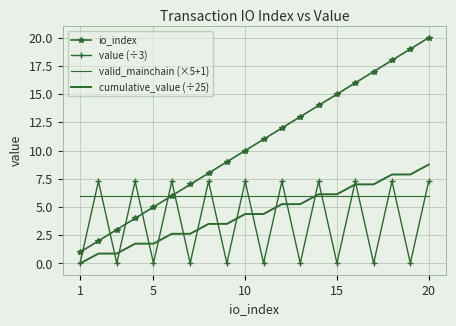

What is the difference between the second highest and second lowest values in the cumulative_value (÷25) series?

7.0